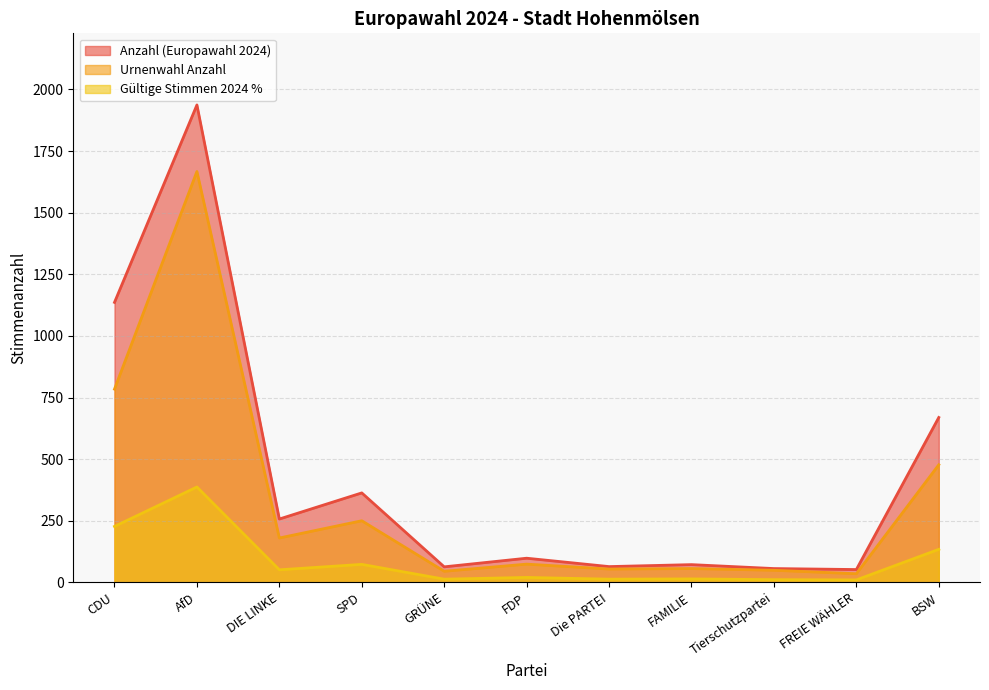

True or false: Gültige Stimmen 2024 % and Urnenwahl Anzahl cross at least once.

False